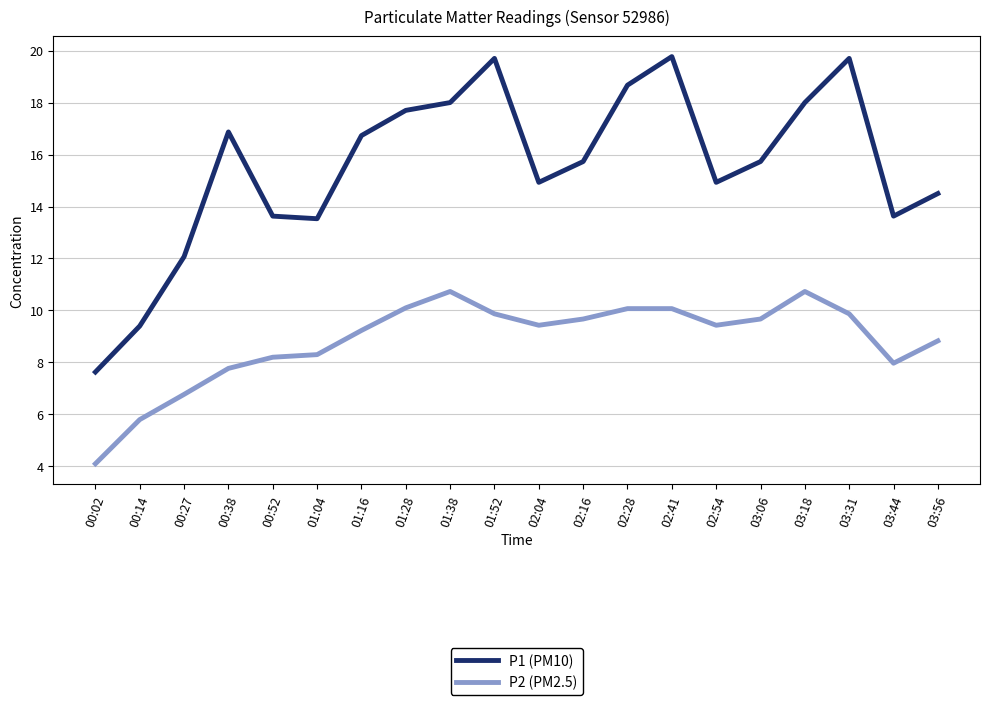

The P1 (PM10) series shows 19.8 at 02:41. True or false?

True